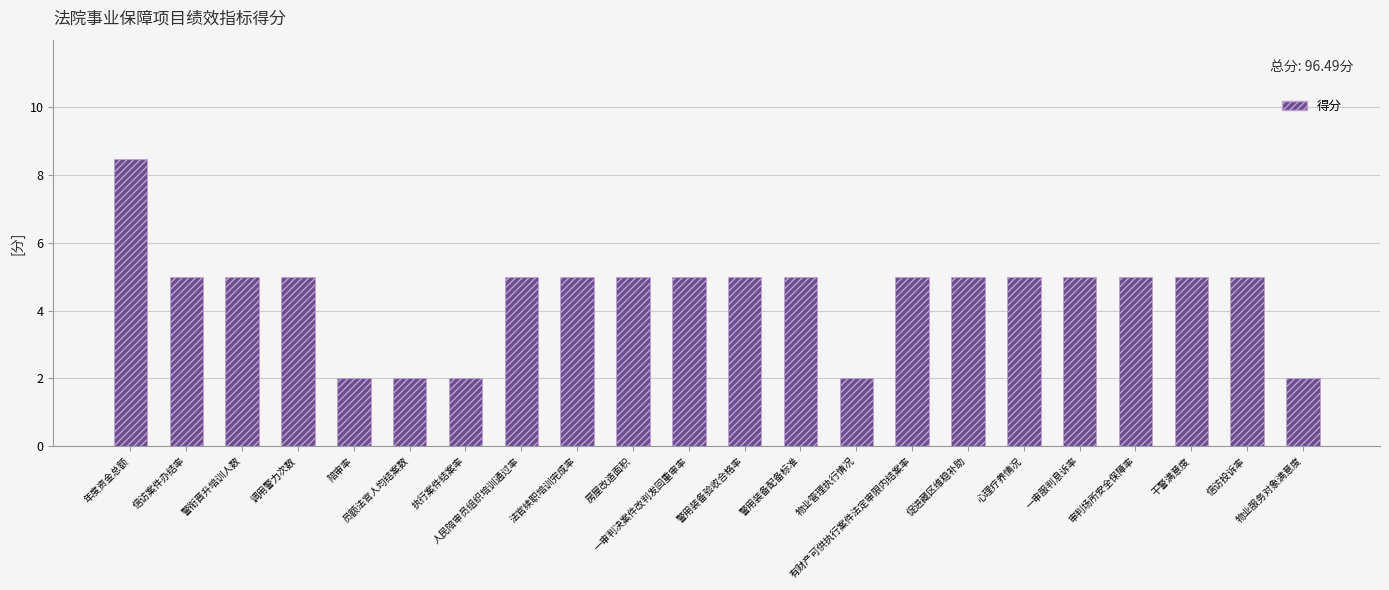

What is the value of the 5th bar from the left?

2.0